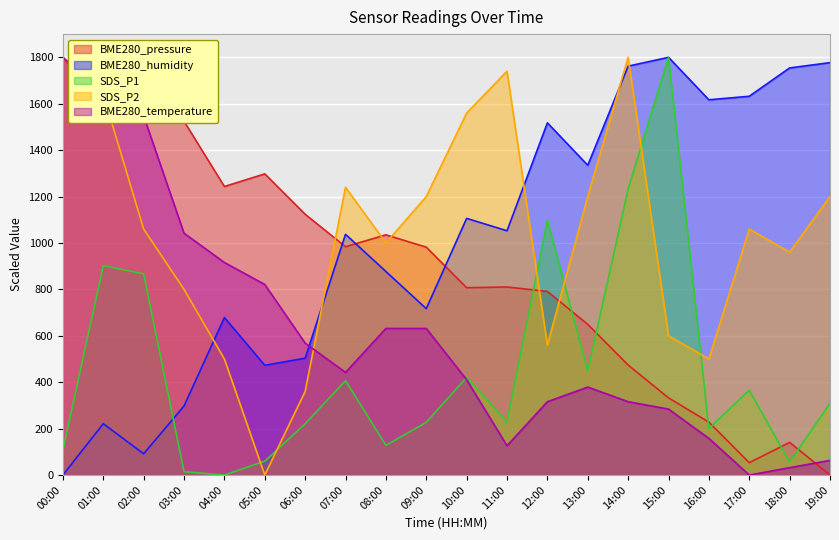

What is the label of the 4th point from the right?

16:00